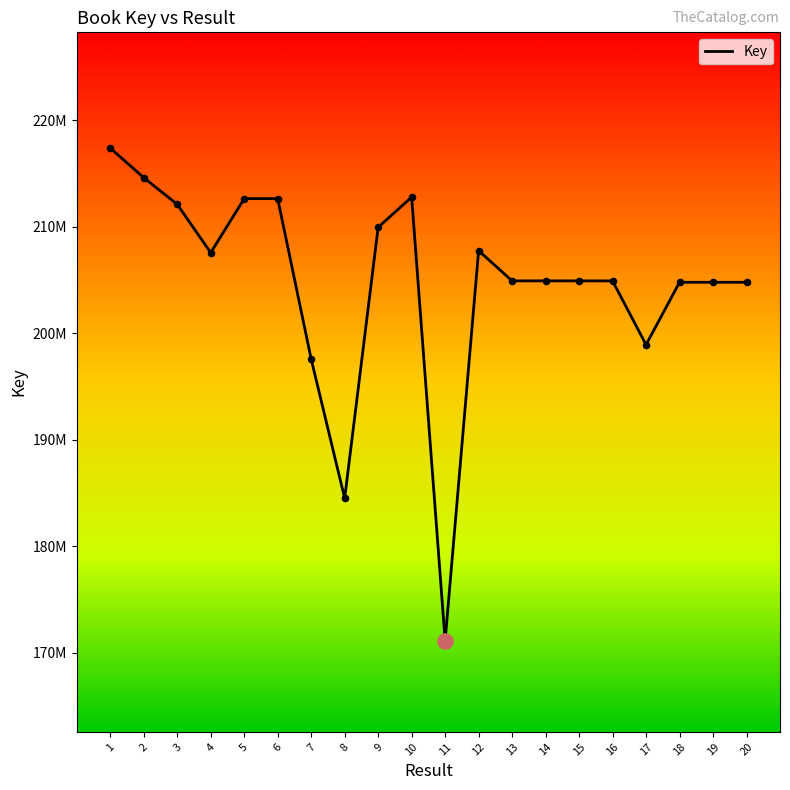

What is the change in value from 9 to 20?

-5163046